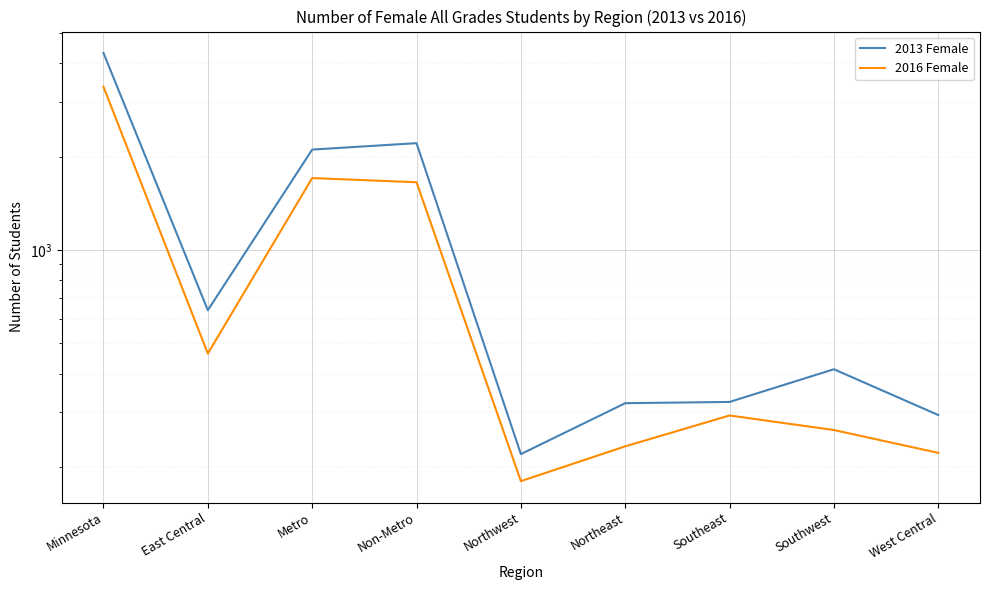

How many interior local valleys does the 2016 Female series have?

2